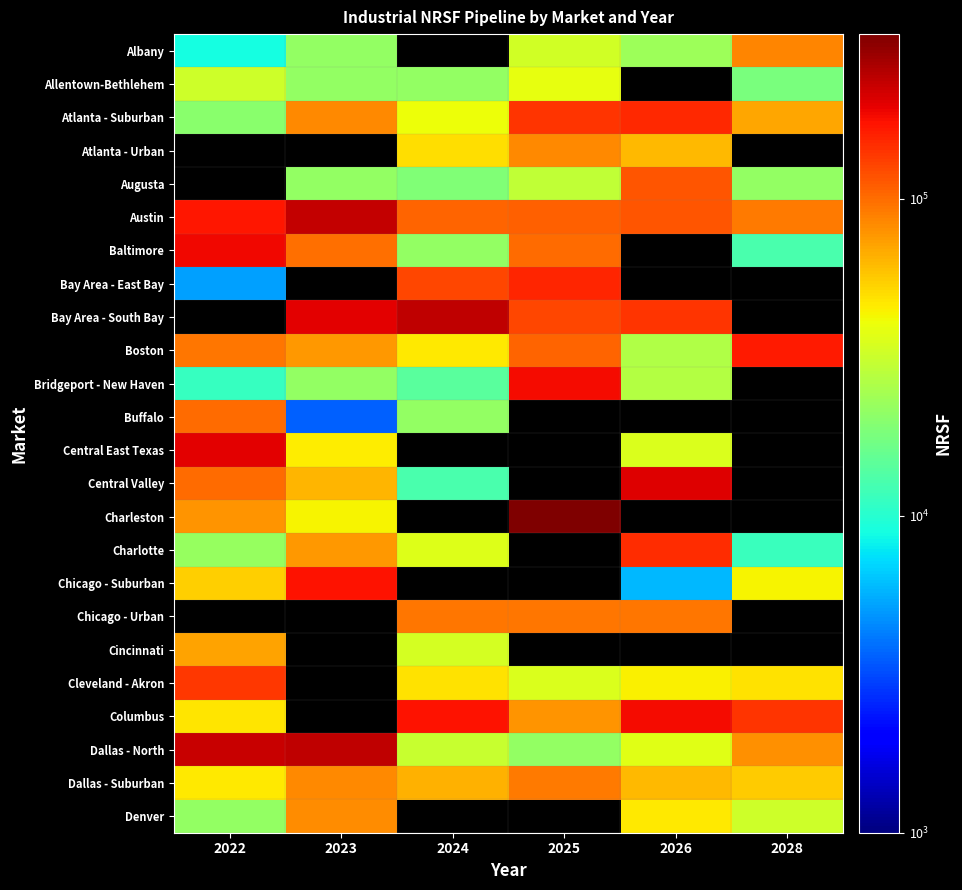

Which series has the widest spread of values?

Charleston